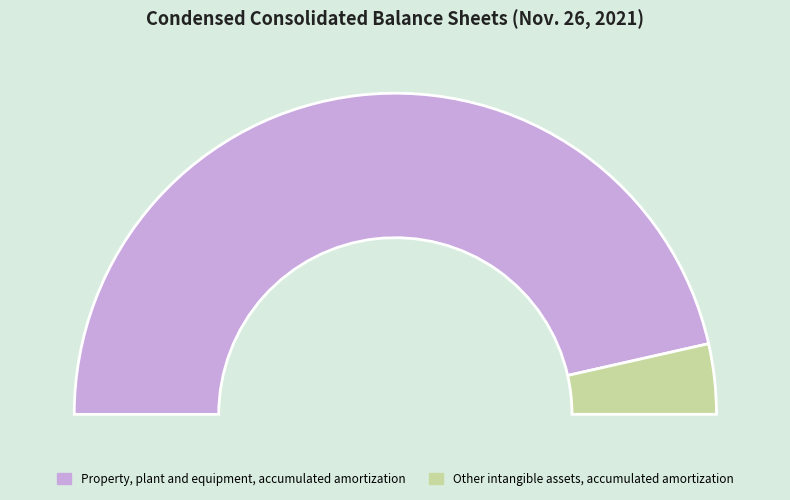

Which slice is the smallest?

Other intangible assets, accumulated amortization